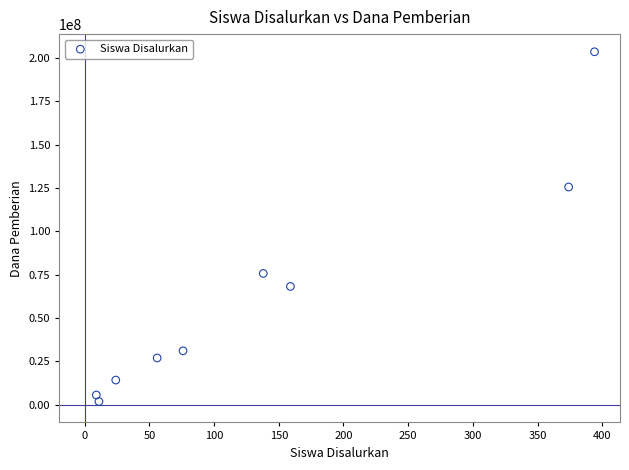

What is the average Y value?

61458333